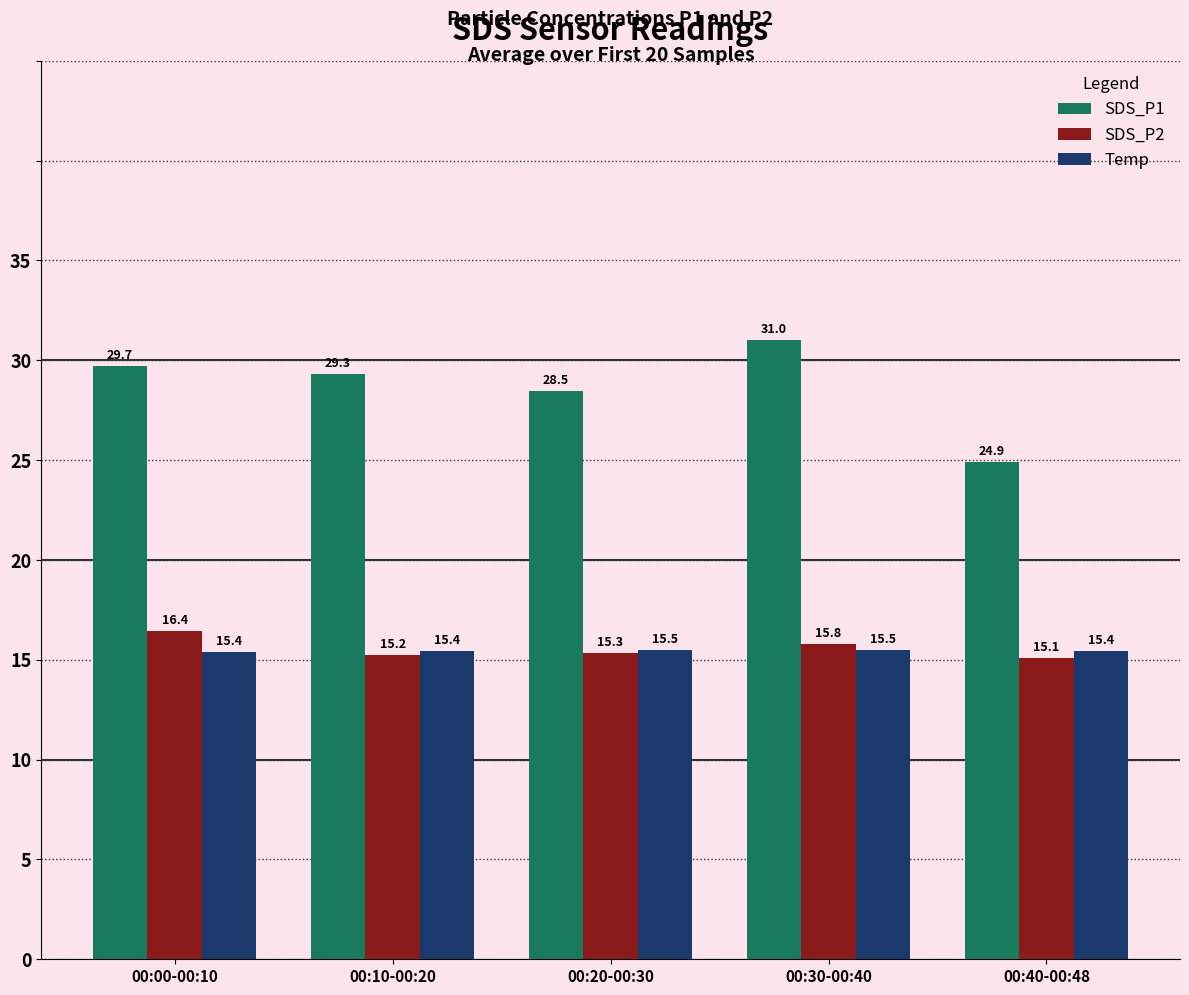

What is the average value of the Temp series?

15.5